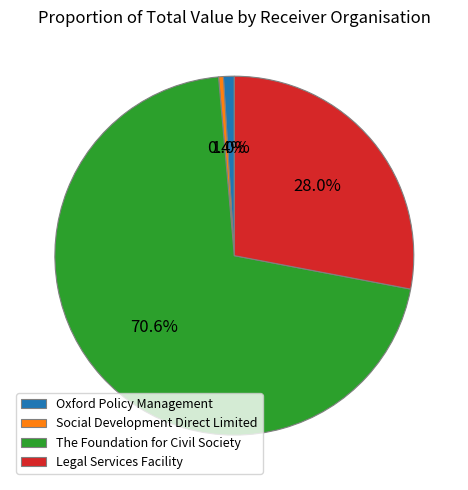

Rank the categories by value from highest to lowest.

The Foundation for Civil Society, Legal Services Facility, Oxford Policy Management, Social Development Direct Limited